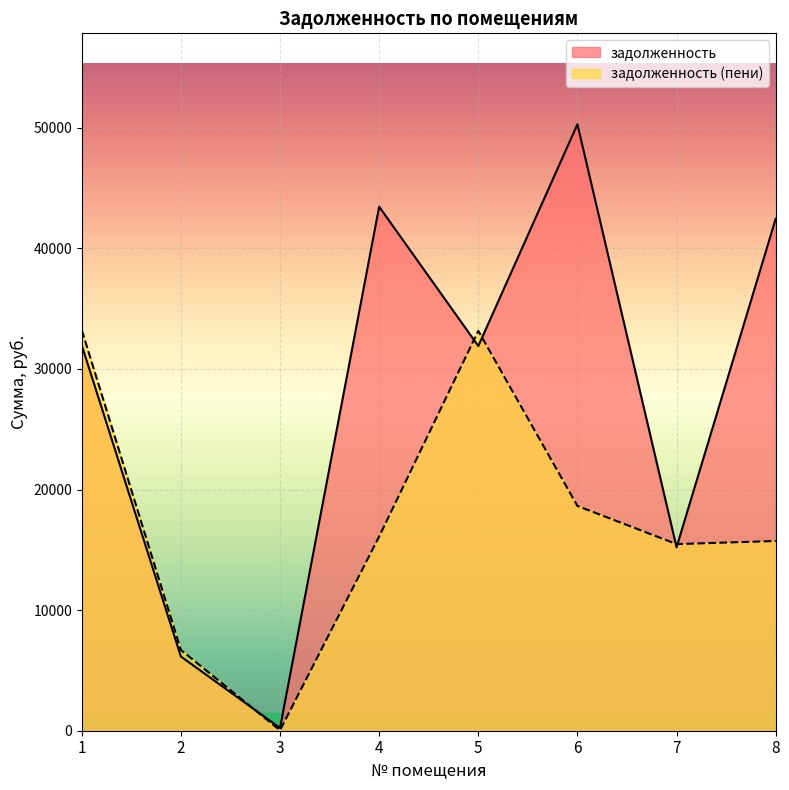

How many data points in задолженность (пени) are above 16106?

4